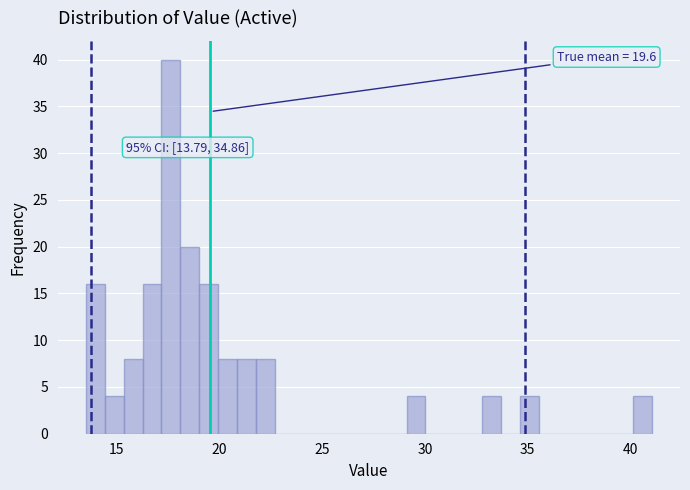

Around what value on the x-axis is the tallest bar? Give the approximate position of its centre, as read against the axis.

17.5